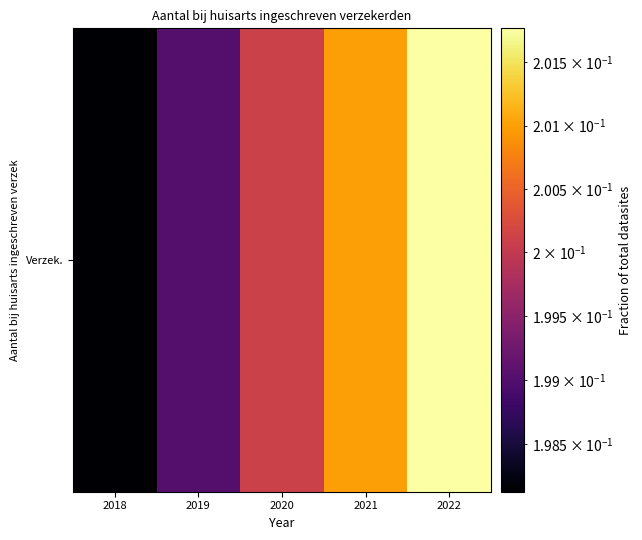

Reading left to right, extract all data points from this chart.

0.2	0.2	0.2	0.2	0.2